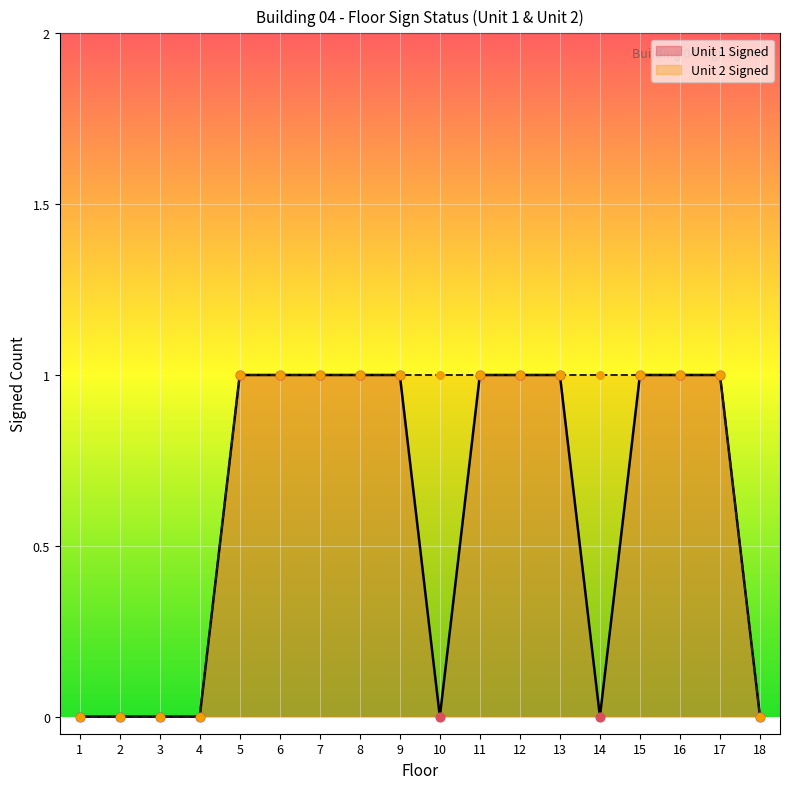

What are all the series names shown in the legend?

Unit 1 Signed, Unit 2 Signed